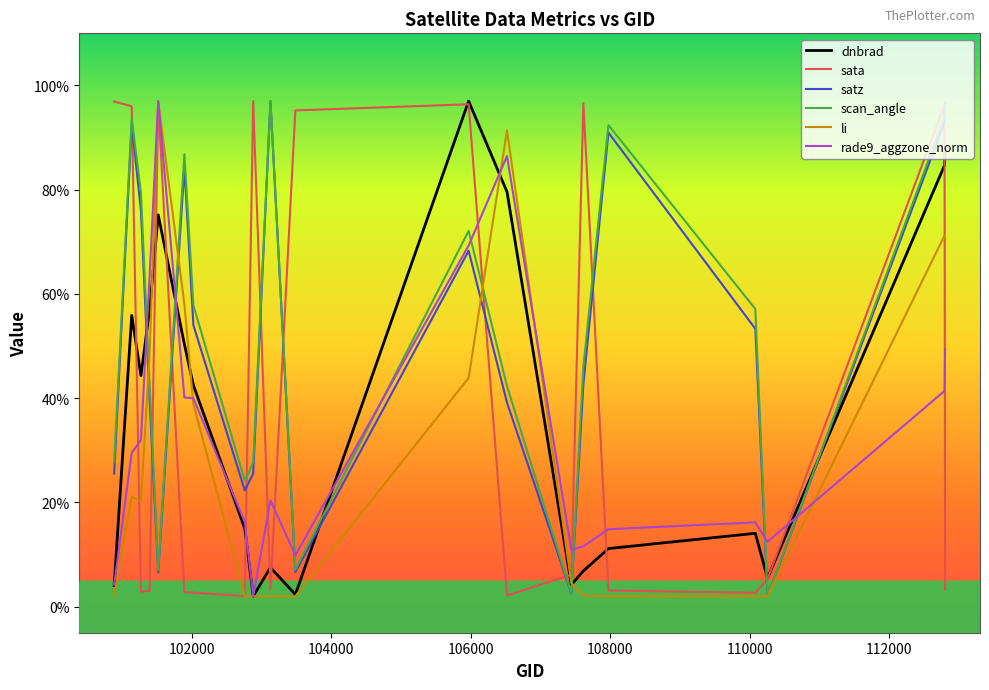

What is the maximum value for dnbrad?

97.0